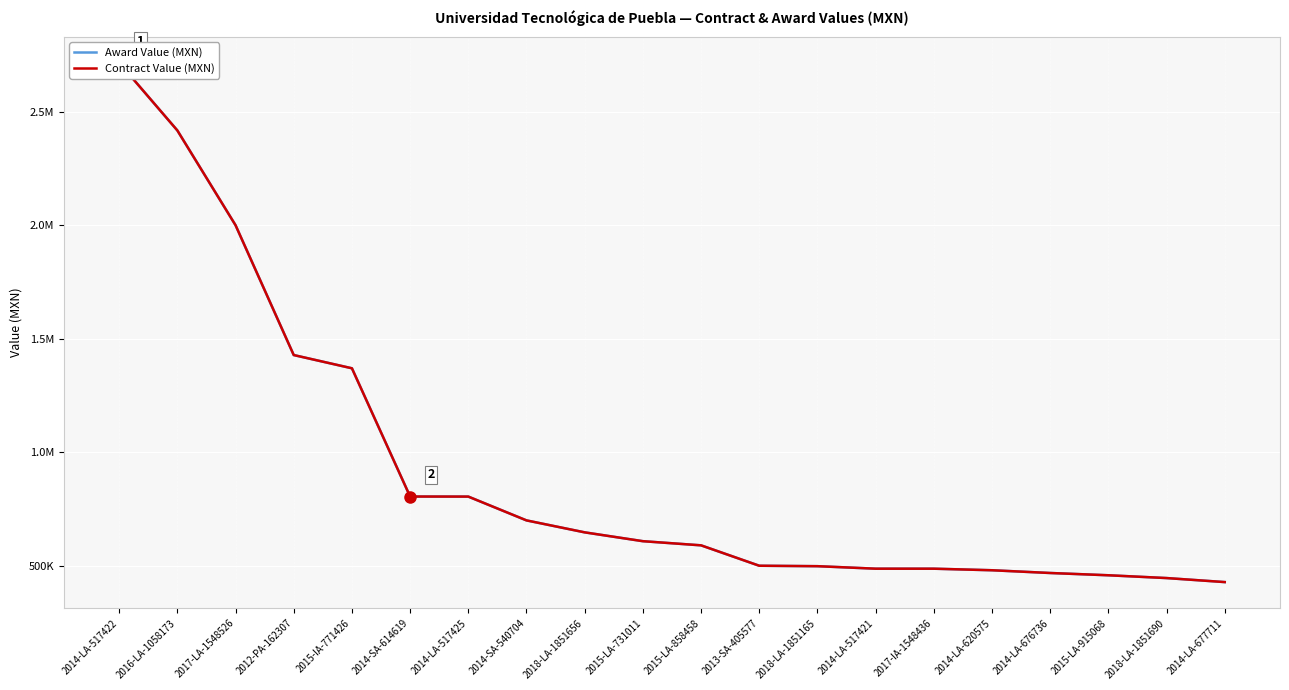

What is the difference between the second highest and minimum values in the Award Value (MXN) series?

1989247.8